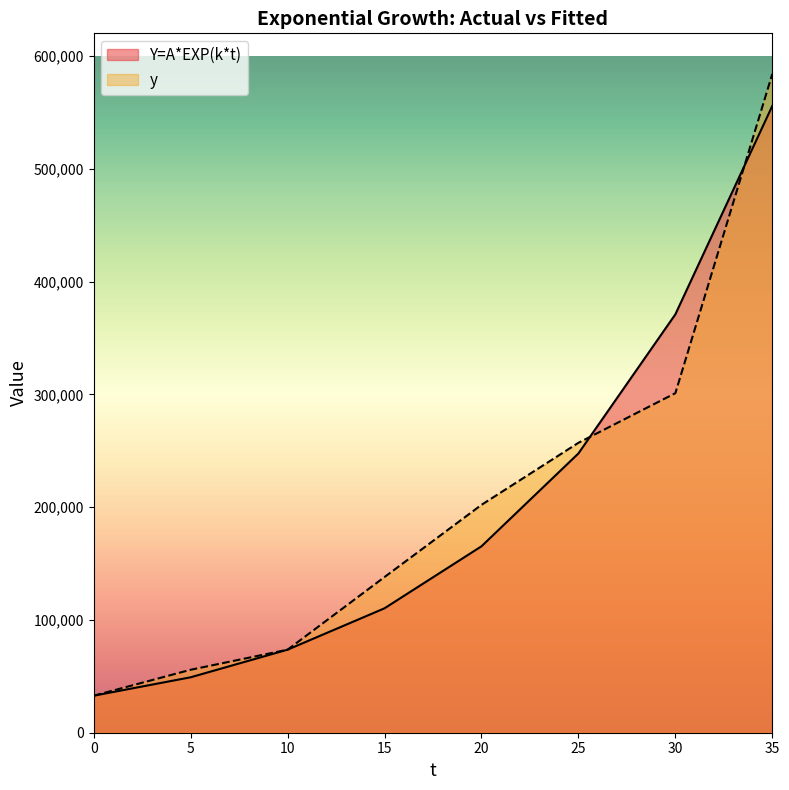

What are all the series names shown in the legend?

Y=A*EXP(k*t), y